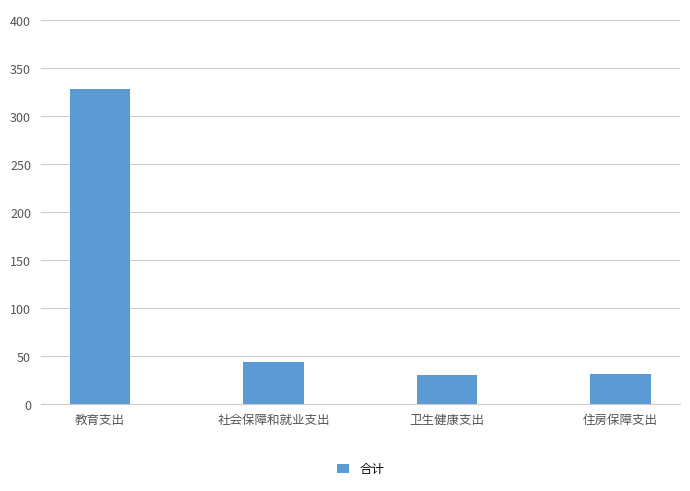

Where is the data nearest to the value 179?

社会保障和就业支出